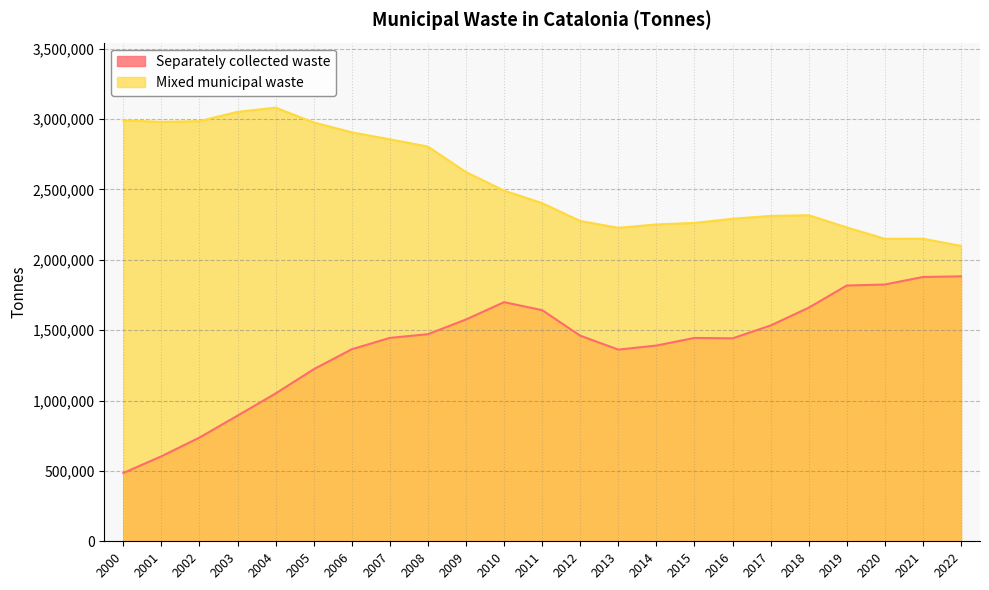

Between 2001 and 2009, which series saw the biggest shift?

Separately collected waste